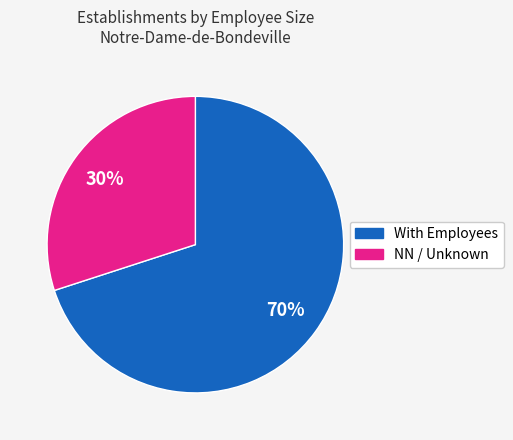

Count the number of slices in the pie.

2